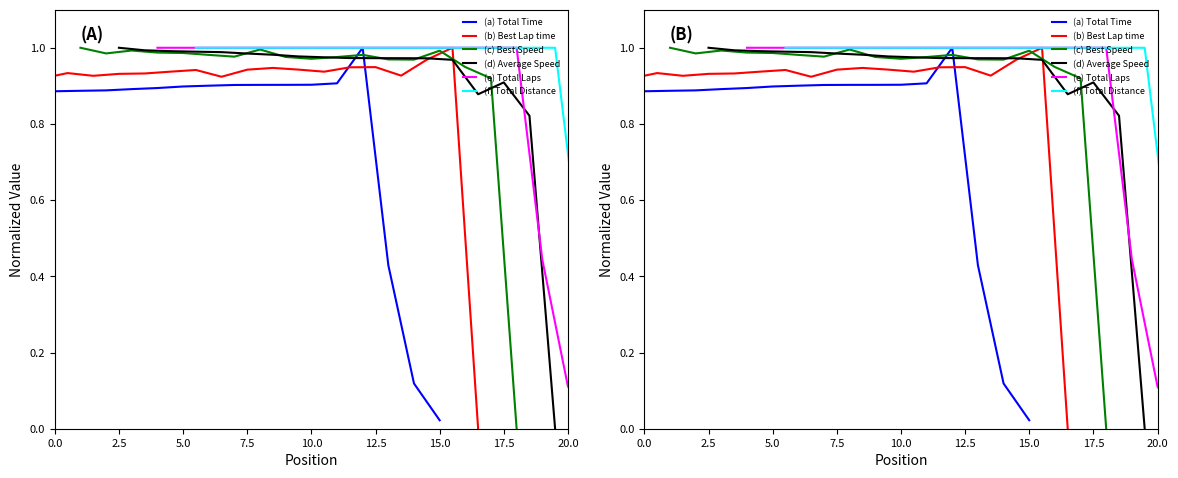

How many positive values does the (b) Best Lap time series have?

17